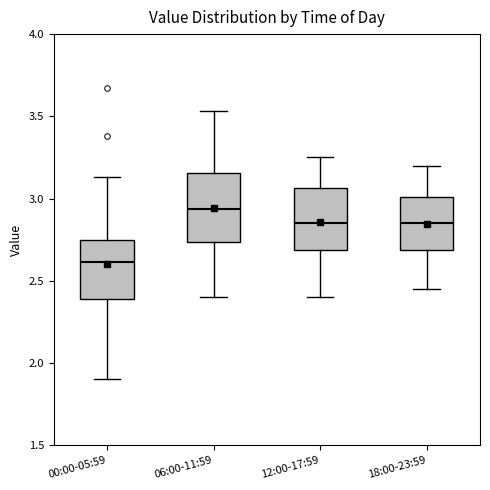

Which box has the lowest median line?

00:00-05:59